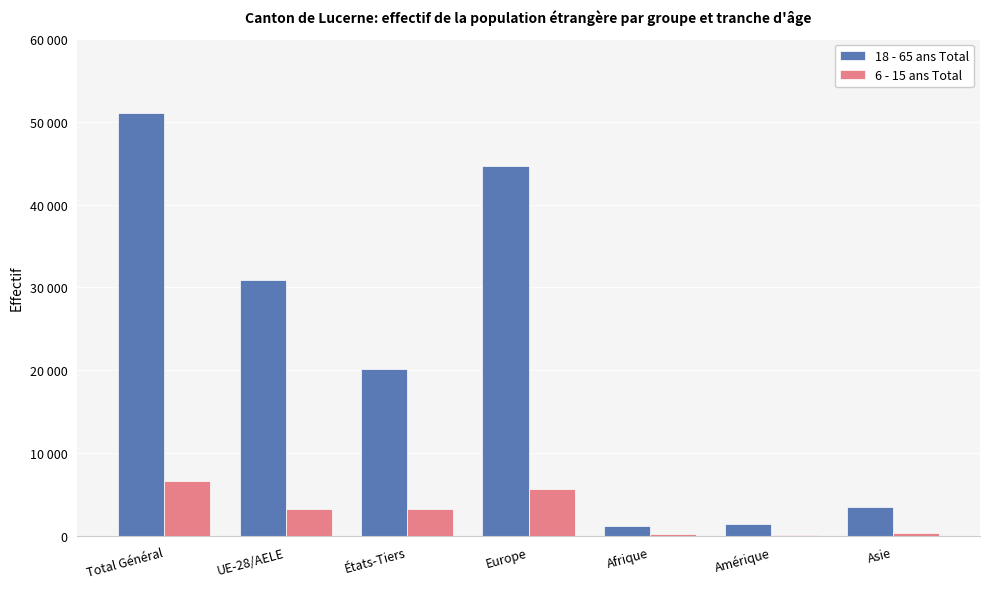

Which series has the largest range (max minus min)?

18 - 65 ans Total